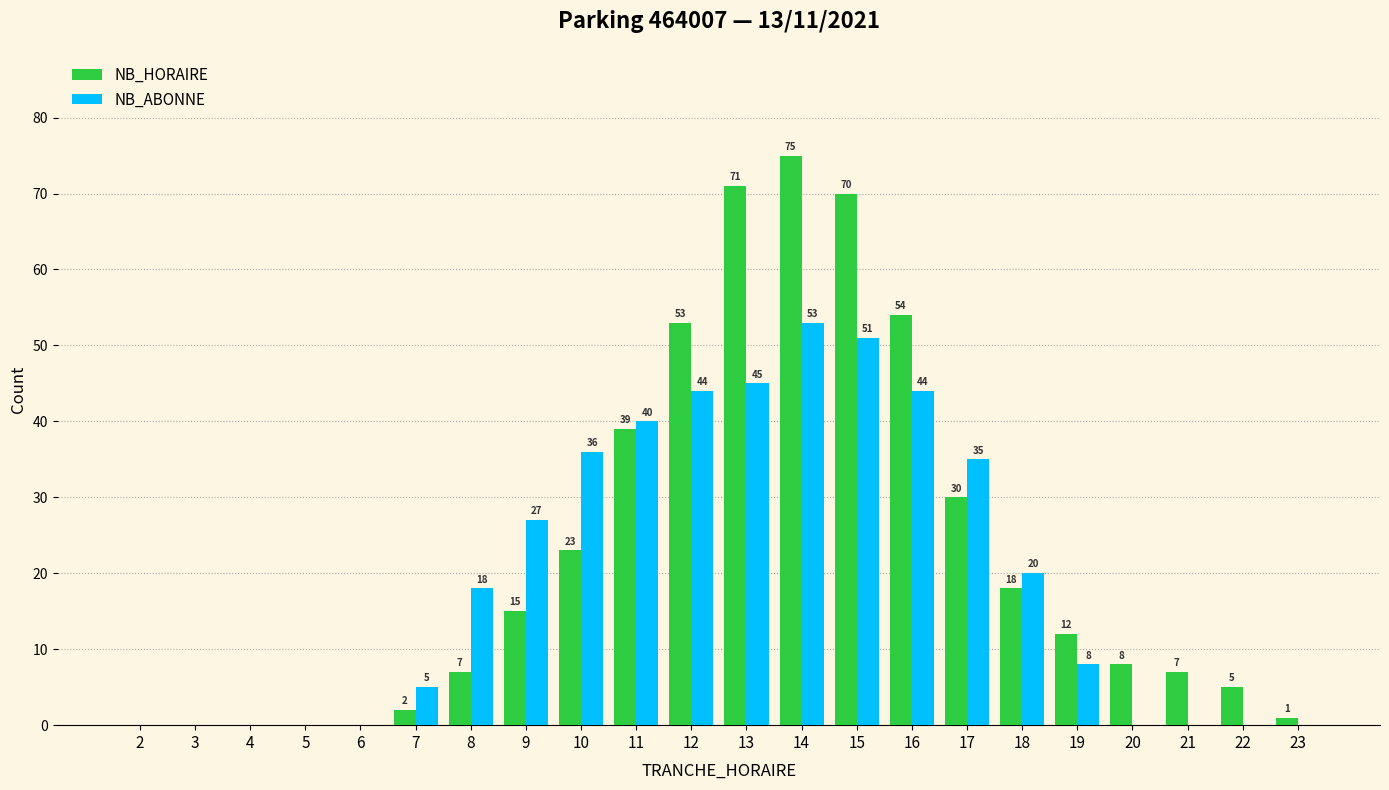

What is the difference between the NB_ABONNE values at 11 and 10?

4